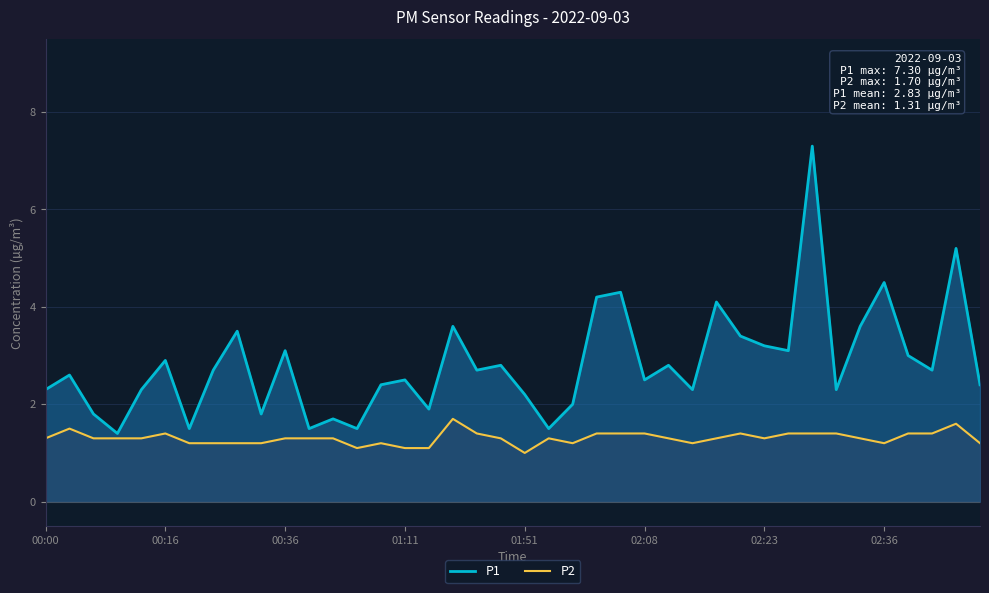

True or false: P2 and P1 intersect in this chart.

False